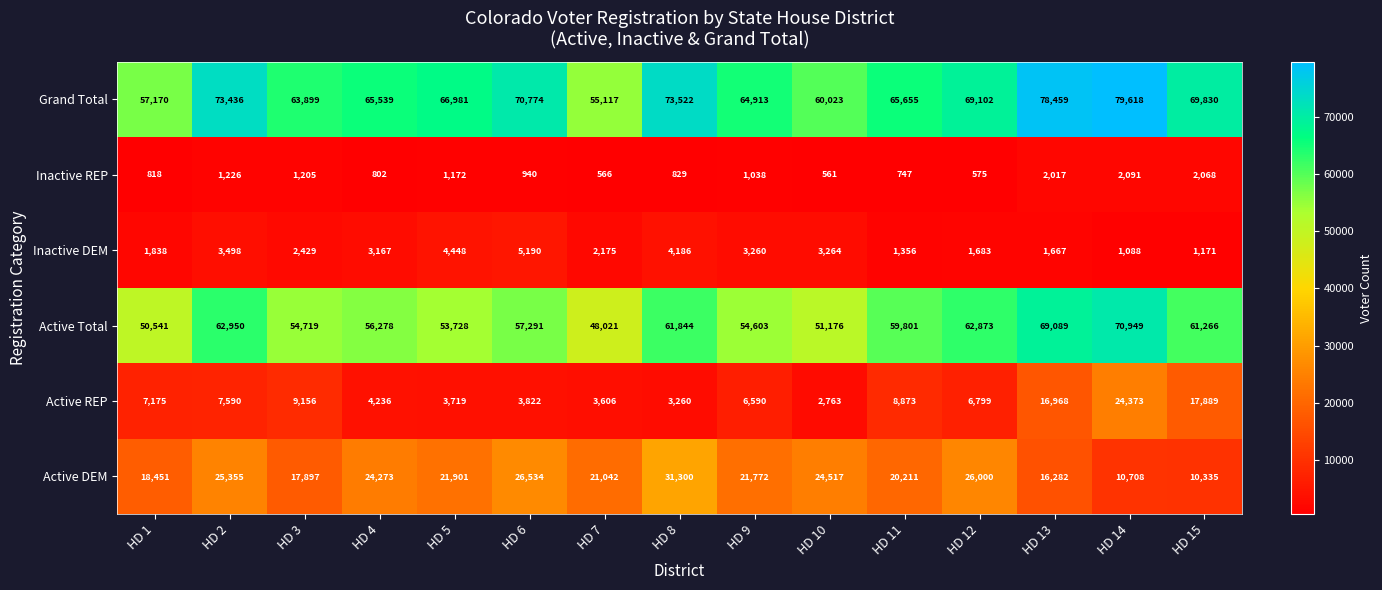

At which label is Active Total closest to 59485?

HD 11